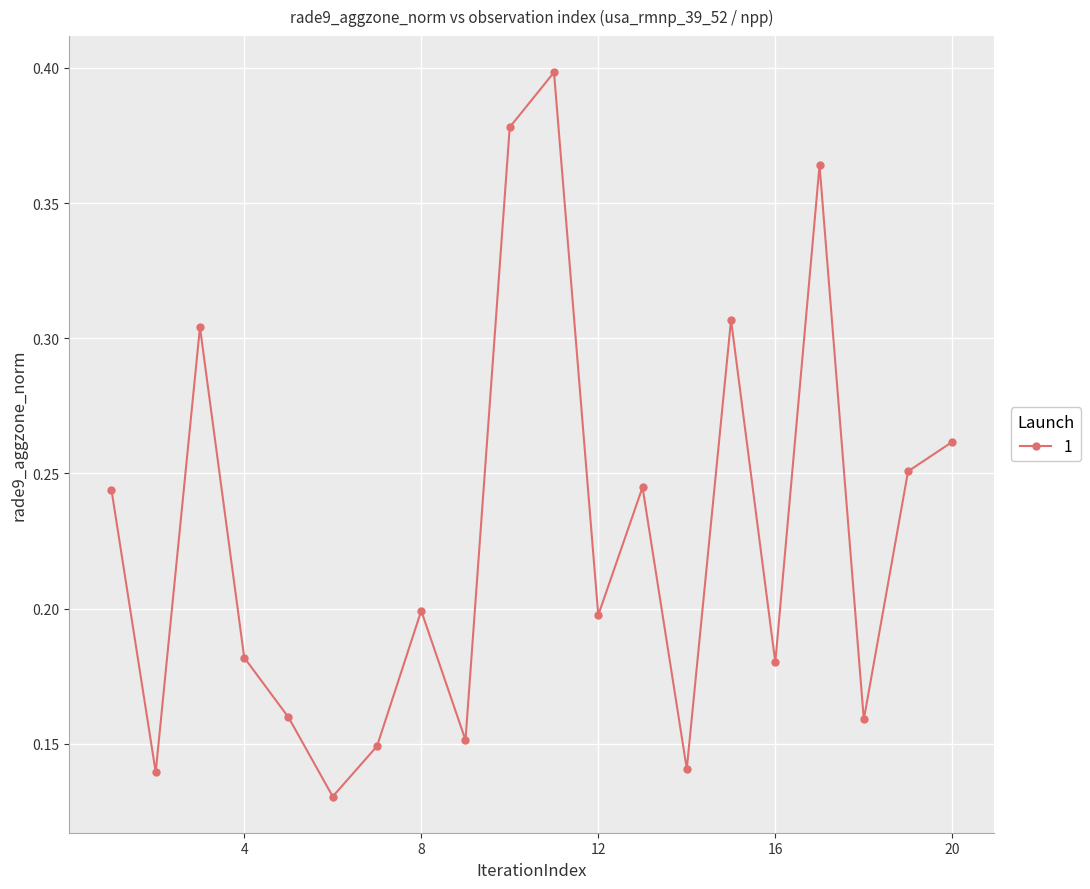

How many values are between 0 and 1?

20